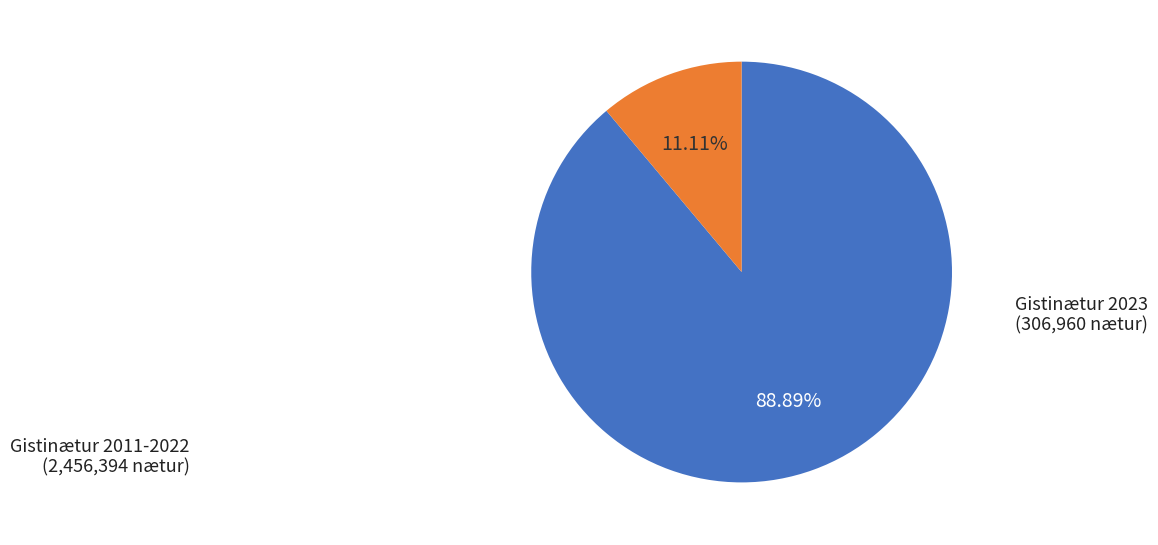

Does any single category account for the majority?

Yes